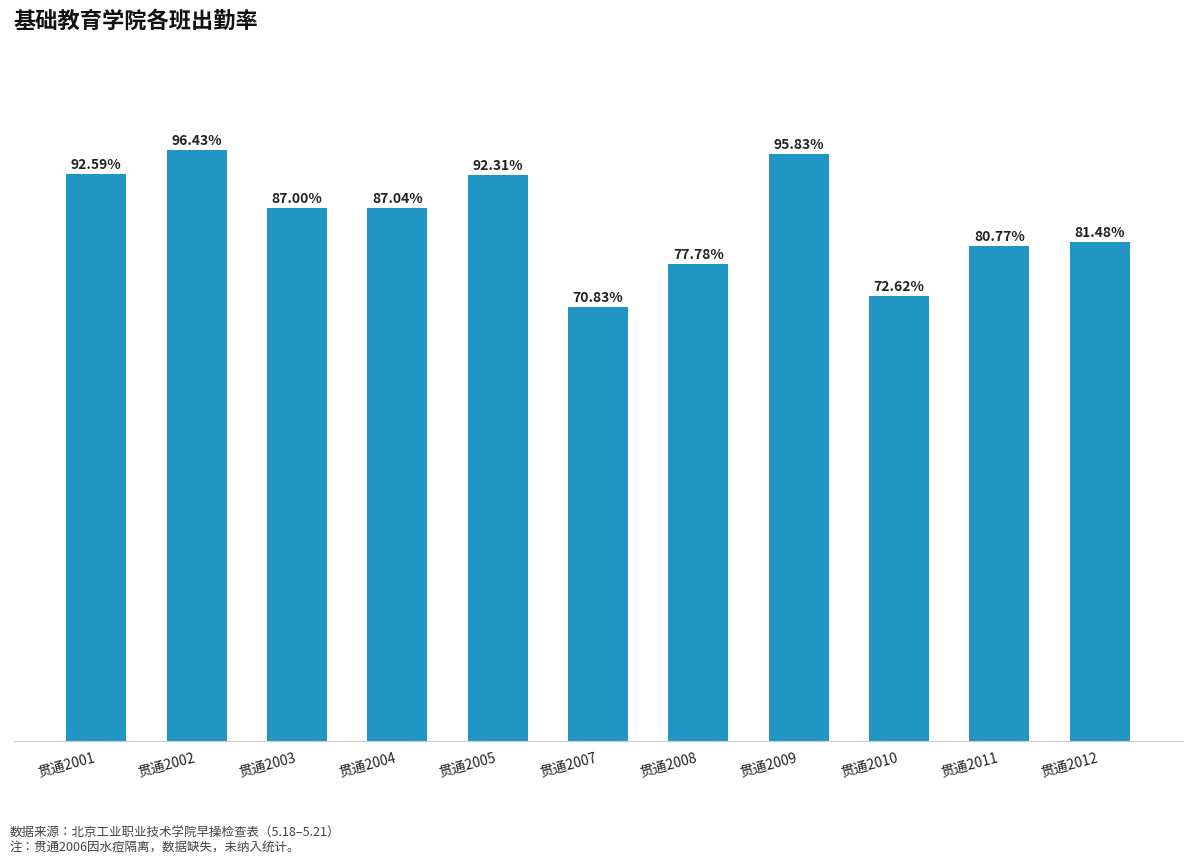

What is the change in value from 贯通2004 to 贯通2010?

-0.1